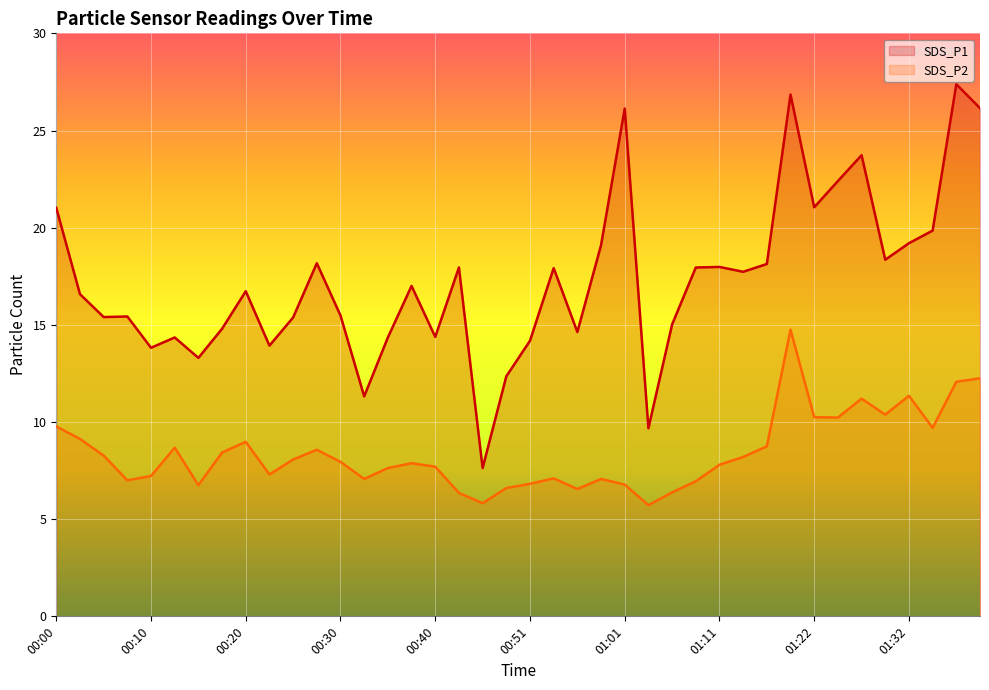

Reading left to right, what are all the values shown in this chart?

SDS_P1: 00:00=21.0	00:03=16.6	00:05=15.4	00:08=15.4	00:10=13.8	00:13=14.3	00:15=13.3	00:18=14.8	00:20=16.7	00:23=13.9	00:25=15.4	00:28=18.2	00:30=15.5	00:33=11.3	00:36=14.3	00:38=17.0	00:40=14.4	00:43=17.9	00:45=7.6	00:48=12.3	00:51=14.2	00:53=17.9	00:56=14.6	00:58=19.1	01:01=26.1	01:03=9.7	01:06=15.0	01:08=17.9	01:11=18.0	01:13=17.7	01:16=18.1	01:19=26.9	01:22=21.1	01:24=22.4	01:27=23.7	01:29=18.4	01:32=19.2	01:34=19.9	01:37=27.4	01:39=26.1
SDS_P2: 00:00=9.8	00:03=9.1	00:05=8.3	00:08=7.0	00:10=7.2	00:13=8.7	00:15=6.8	00:18=8.4	00:20=9.0	00:23=7.3	00:25=8.1	00:28=8.6	00:30=8.0	00:33=7.1	00:36=7.6	00:38=7.9	00:40=7.7	00:43=6.3	00:45=5.8	00:48=6.6	00:51=6.8	00:53=7.1	00:56=6.5	00:58=7.1	01:01=6.8	01:03=5.7	01:06=6.4	01:08=7.0	01:11=7.8	01:13=8.2	01:16=8.8	01:19=14.8	01:22=10.2	01:24=10.2	01:27=11.2	01:29=10.4	01:32=11.3	01:34=9.7	01:37=12.1	01:39=12.2